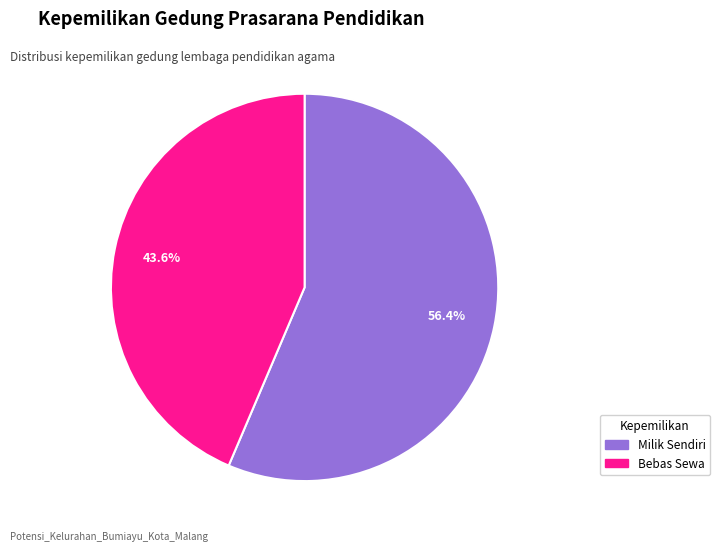

To the nearest percent, what is the difference between the largest and smallest slice percentages?

13%